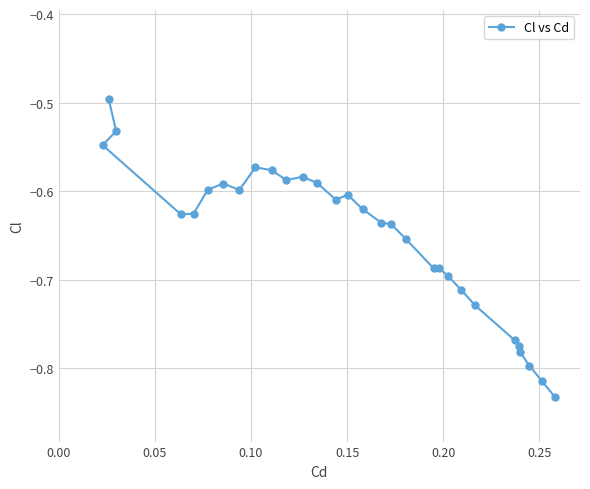

What is the sum of all values?

-19.6